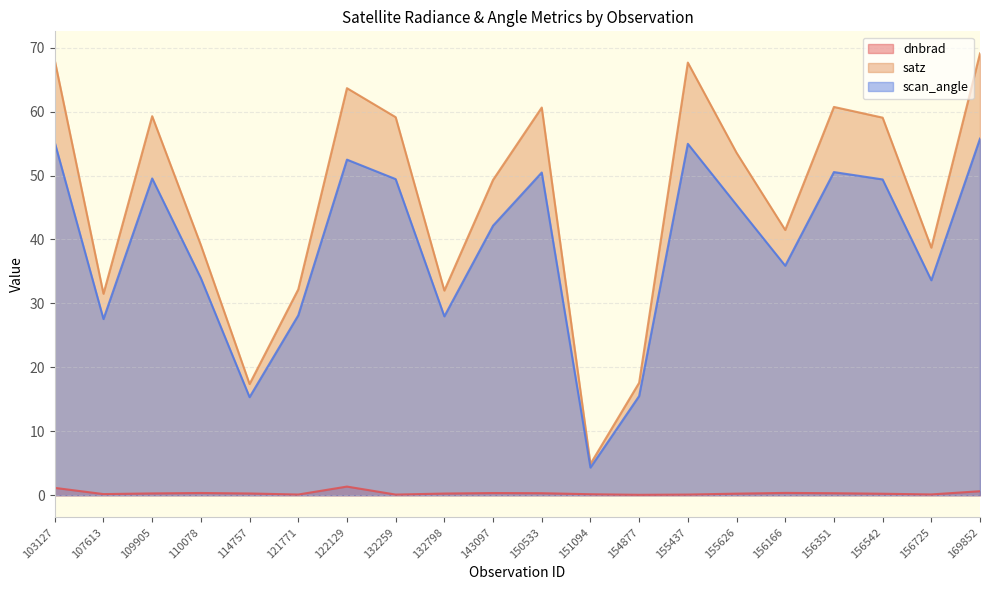

Which series has the widest spread of values?

satz